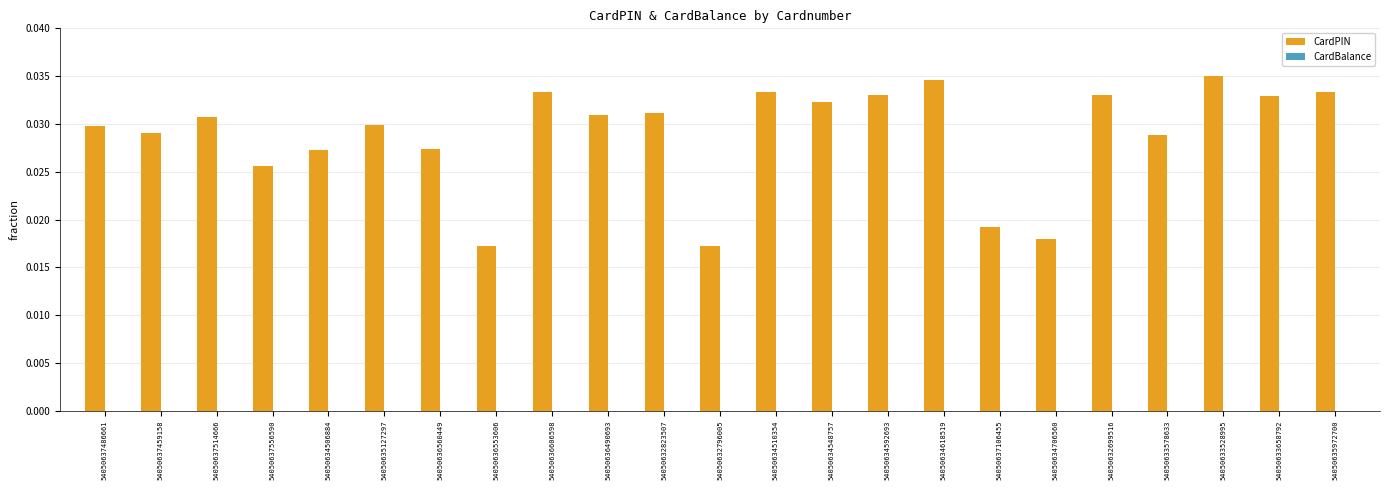

The value of CardPIN at 54050633658792 is 0.0. True or false?

True